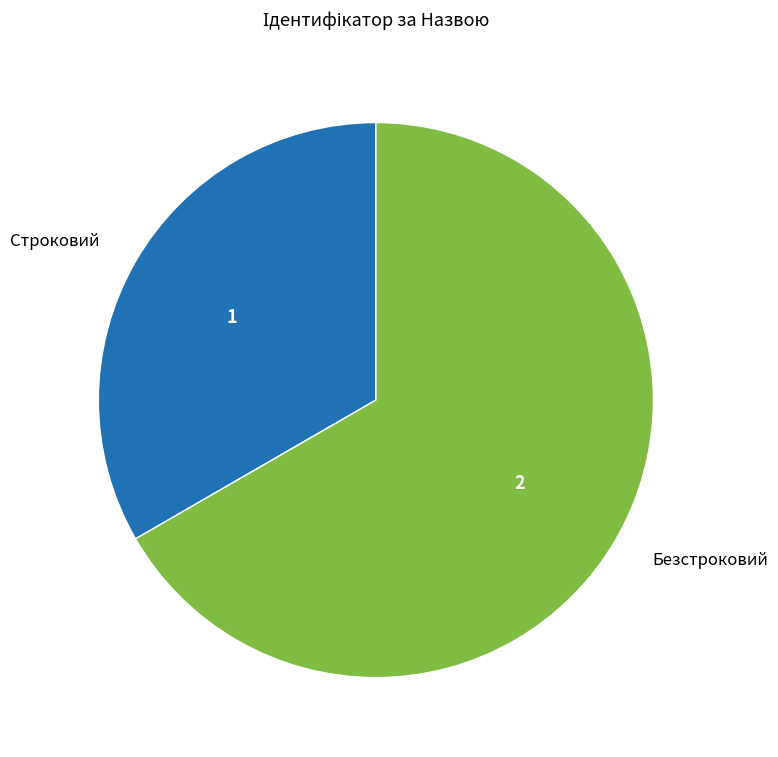

Combined, do Строковий and Безстроковий account for over 50%?

Yes